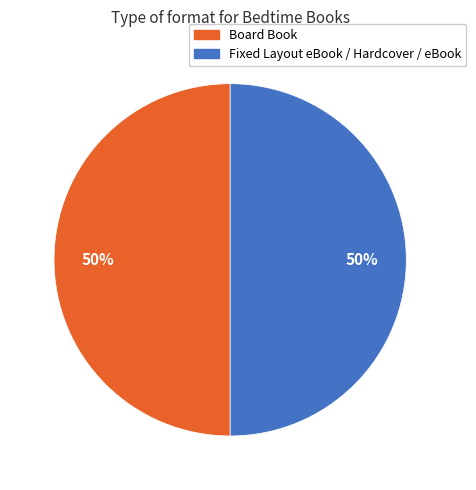

To the nearest percent, what percentage of the pie is Board Book?

50%